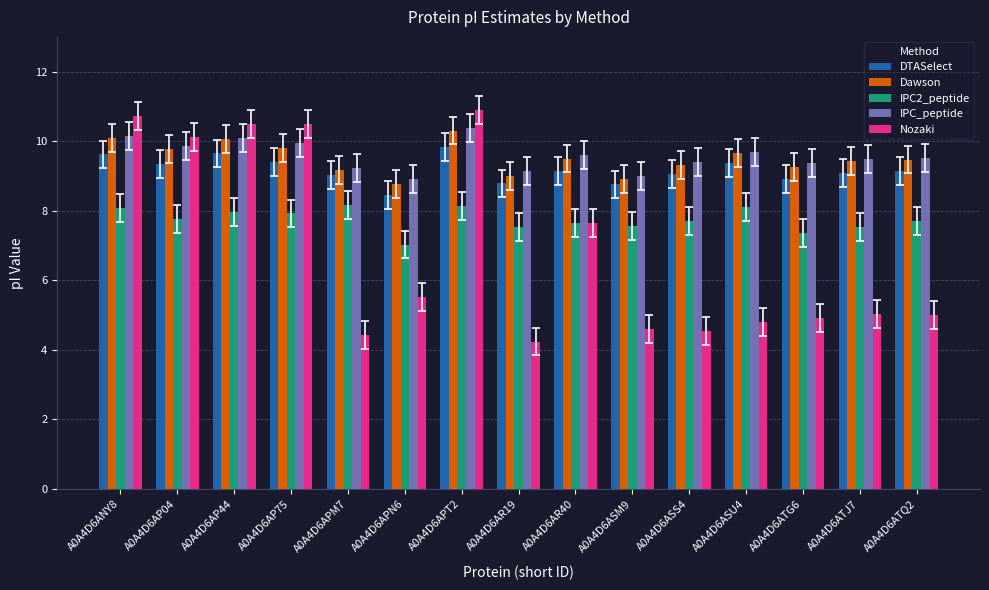

What is the sum of the IPC2_peptide values at A0A4D6ATG6 and A0A4D6ATJ7?

14.9